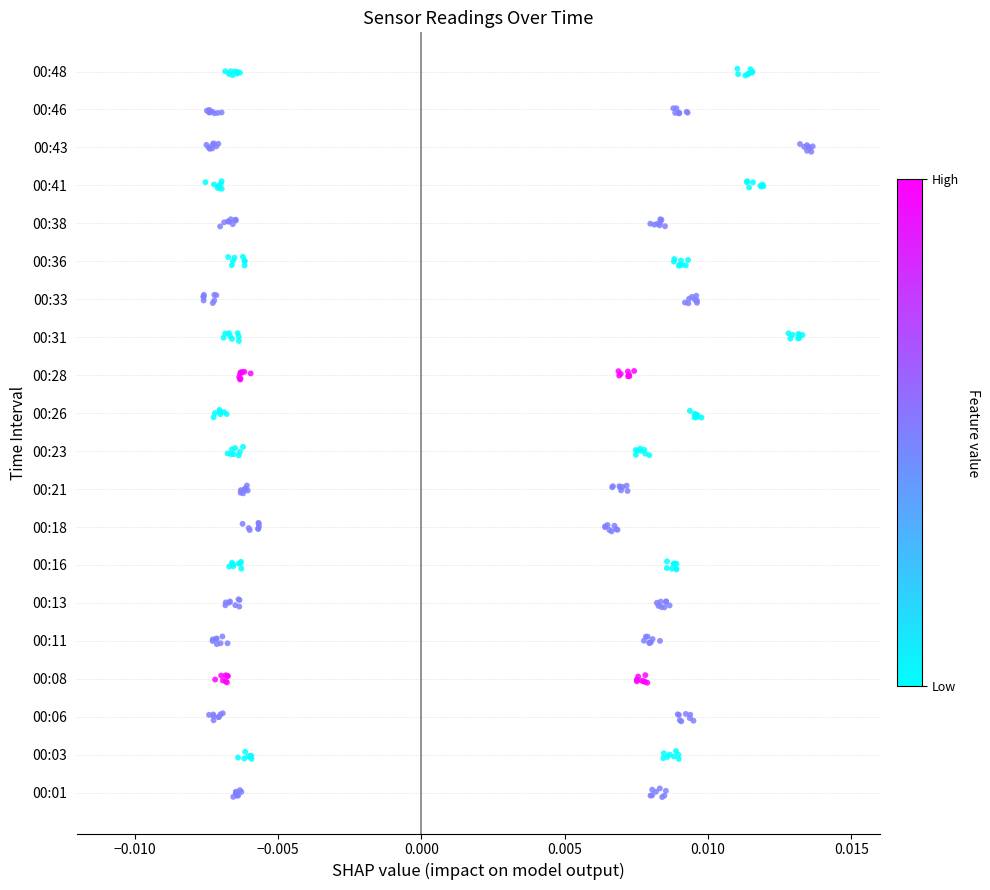

Is the value of SDS_P1 at 0.010 greater than the value of SDS_P2 at −0.015?

No